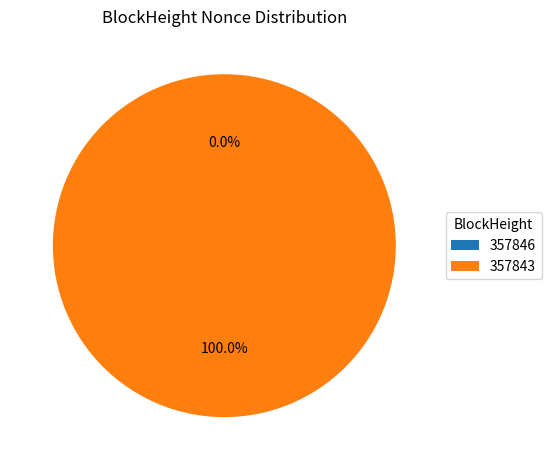

The 357846 slice represents 1% of the pie. True or false?

False